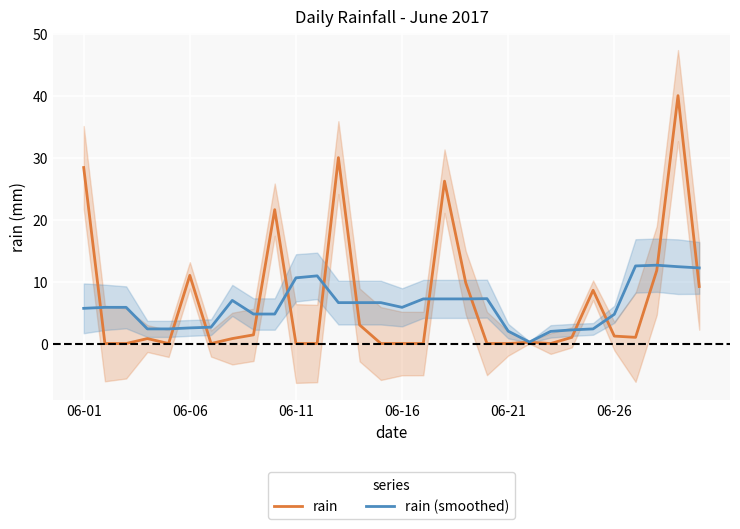

Count the number of categories in the chart.

30